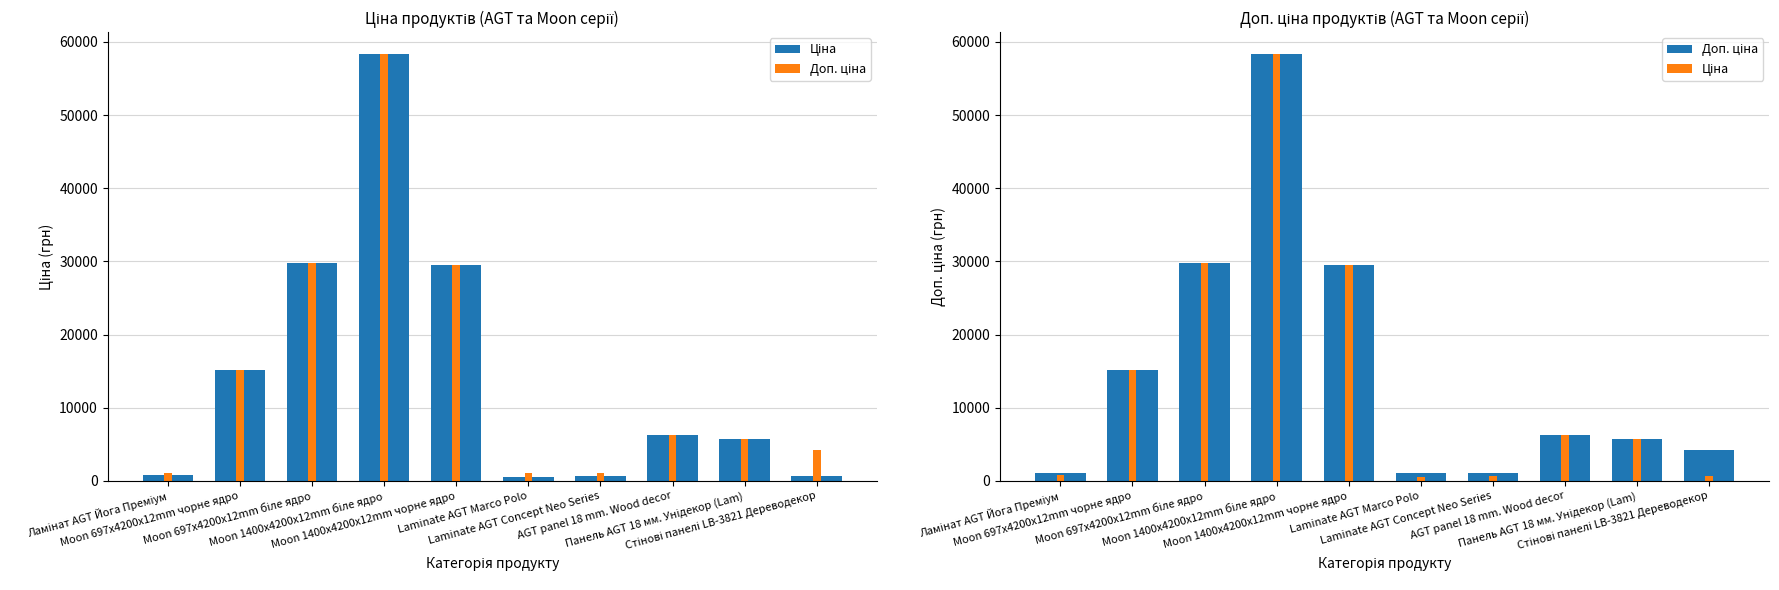

Rank the series by their average value, from lowest to highest.

Ціна, Доп. ціна